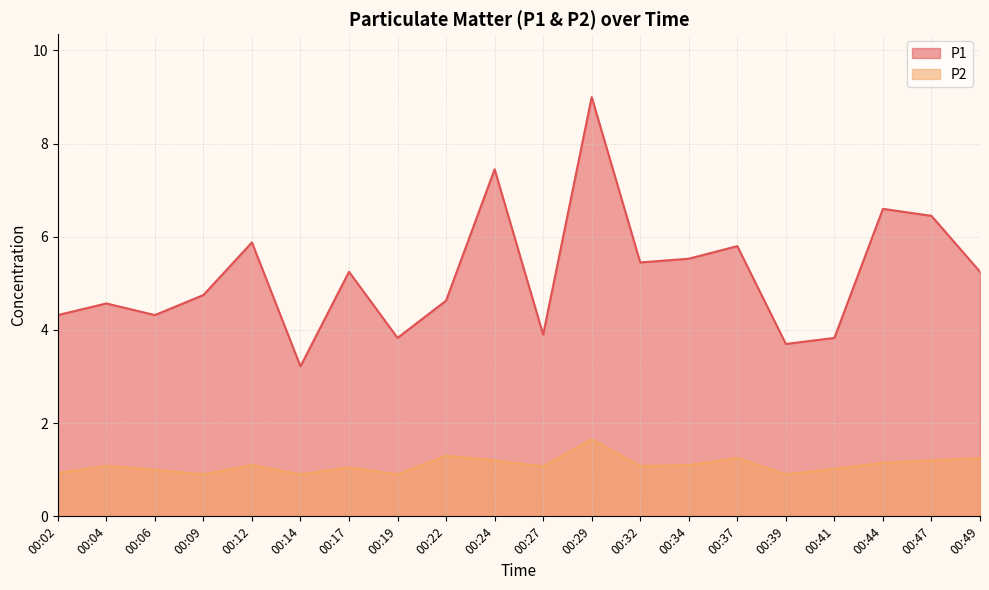

At which category does P2 reach its first local valley?

00:09